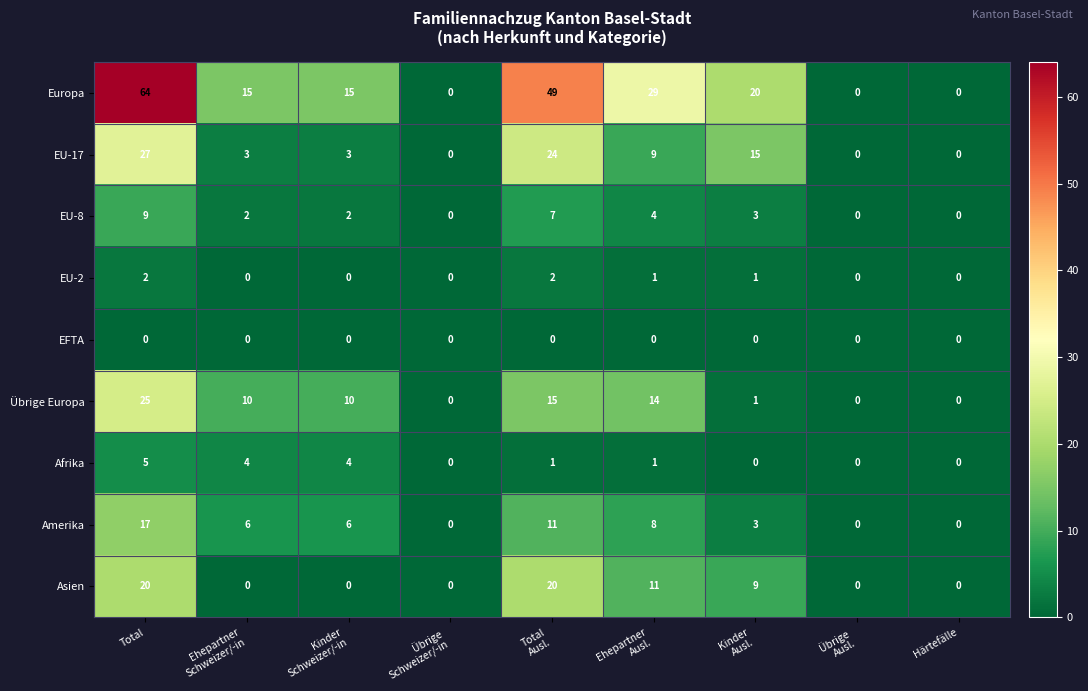

How many Amerika values are between 0 and 8?

7